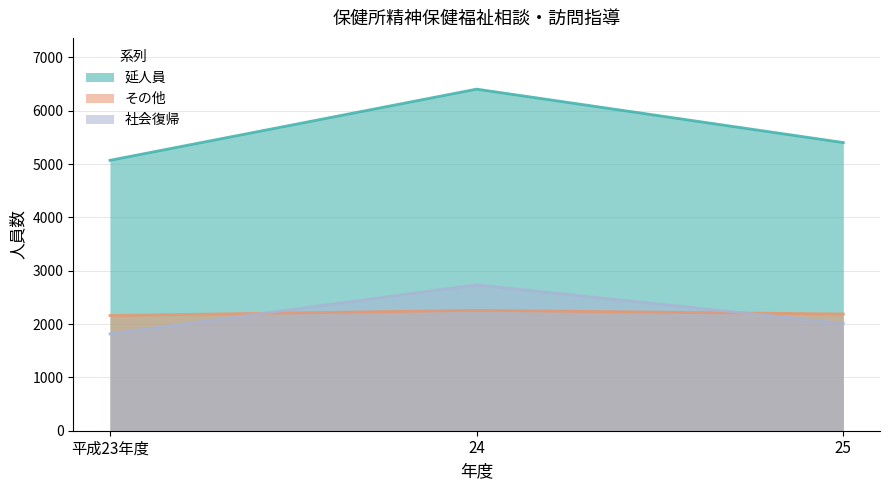

Which category has the lowest value across all series?

平成23年度